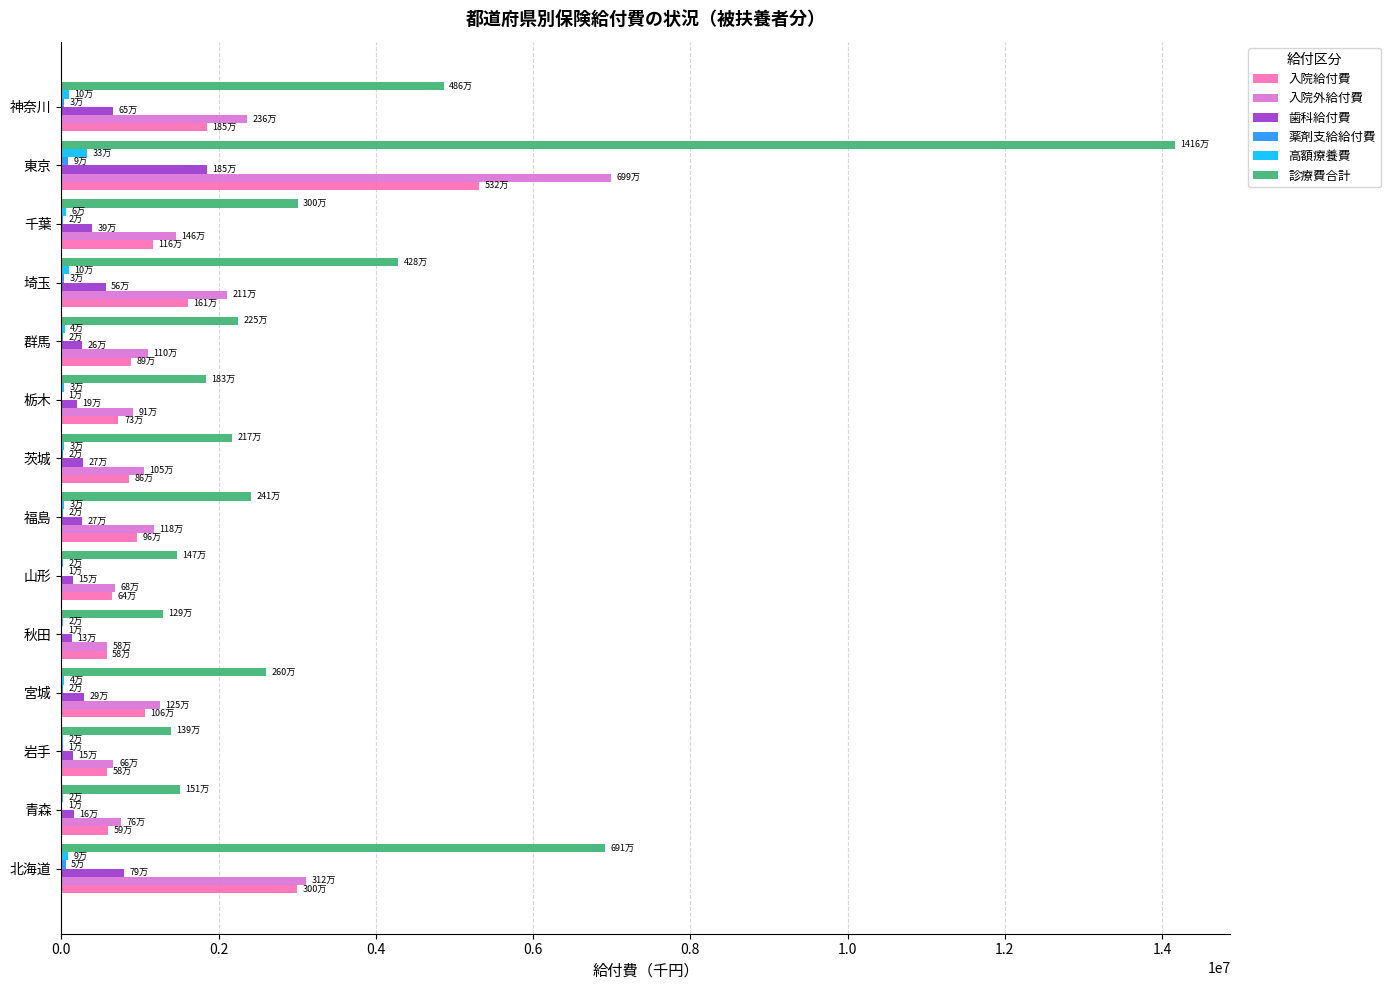

The value of 入院外給付費 at 埼玉 is 2108224.7. True or false?

True